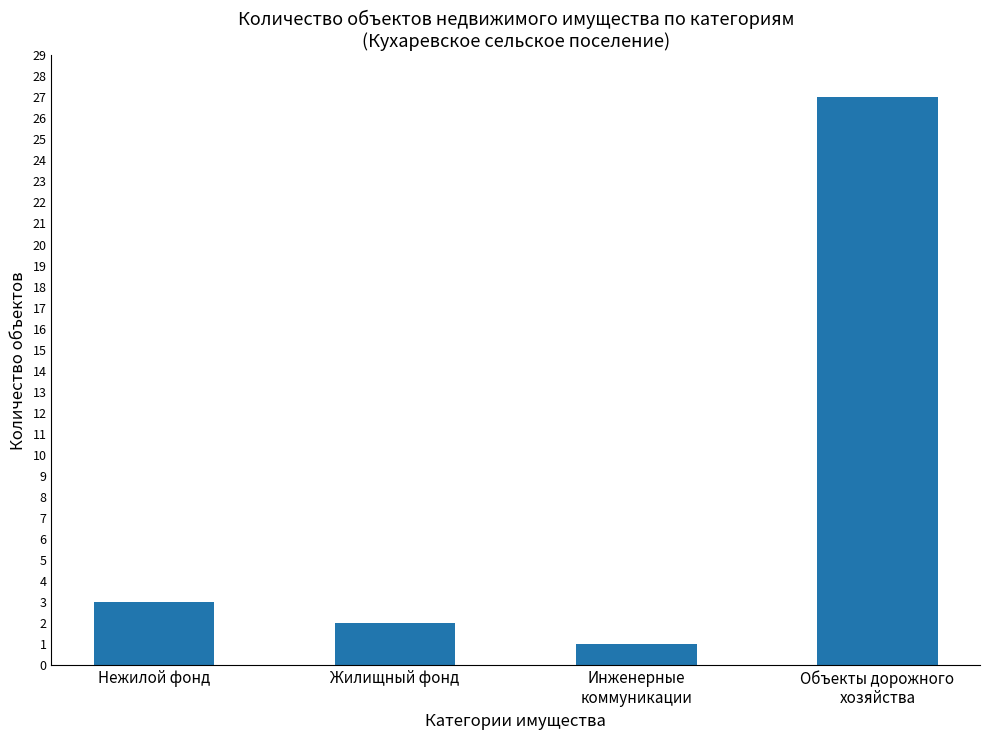

Reading right to left, transcribe all the data shown in this chart.

Объекты дорожного
хозяйства=27	Инженерные
коммуникации=1	Жилищный фонд=2	Нежилой фонд=3